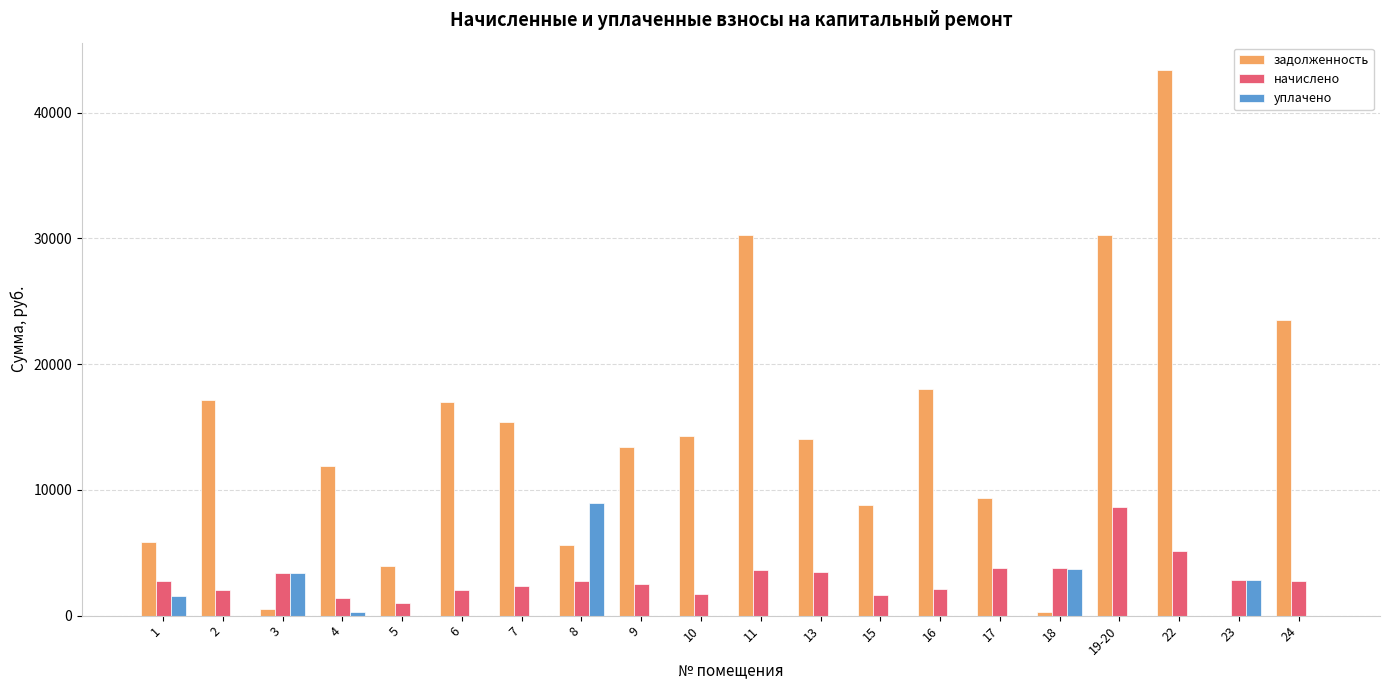

How many values in the задолженность series exceed 14053?

10